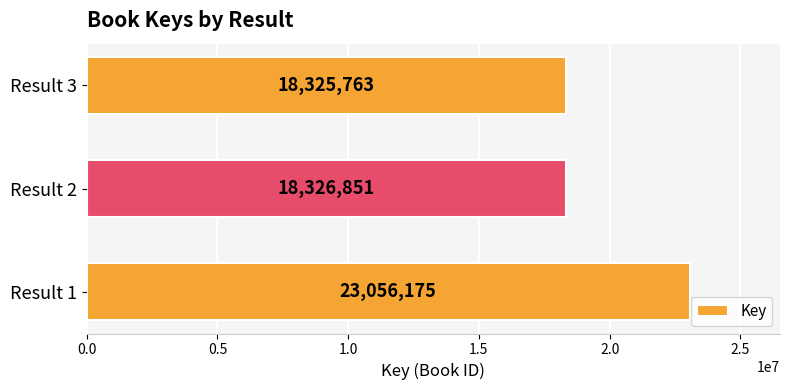

At which label is the value closest to 20690969?

Result 2